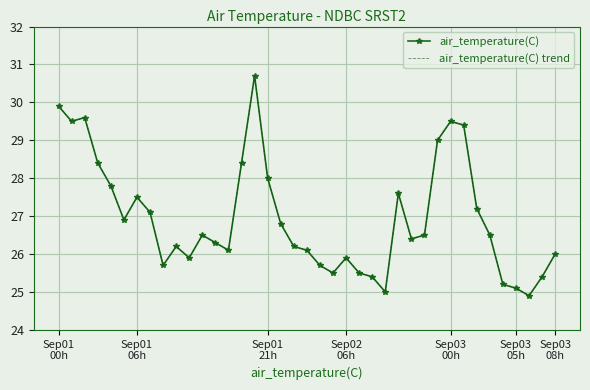

Reading left to right, what are all the values shown in this chart?

air_temperature(C): 29.9	29.5	29.6	28.4	27.8	26.9	27.5	27.1	25.7	26.2	25.9	26.5	26.3	26.1	28.4	30.7	28.0	26.8	26.2	26.1	25.7	25.5	25.9	25.5	25.4	25.0	27.6	26.4	26.5	29.0	29.5	29.4	27.2	26.5	25.2	25.1	24.9	25.4	26.0
air_temperature(C) trend: 29.9	29.5	29.6	28.4	27.8	26.9	27.5	27.1	25.7	26.2	25.9	26.5	26.3	26.1	28.4	30.7	28.0	26.8	26.2	26.1	25.7	25.5	25.9	25.5	25.4	25.0	27.6	26.4	26.5	29.0	29.5	29.4	27.2	26.5	25.2	25.1	24.9	25.4	26.0